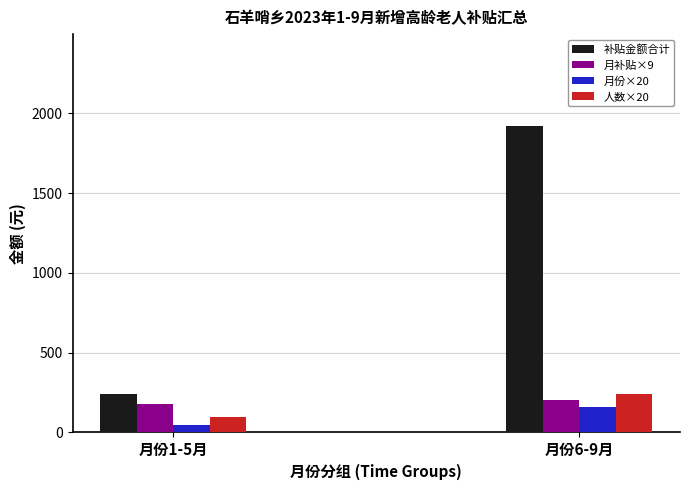

Which series changed the most between 月份1-5月 and 月份6-9月?

补贴金额合计